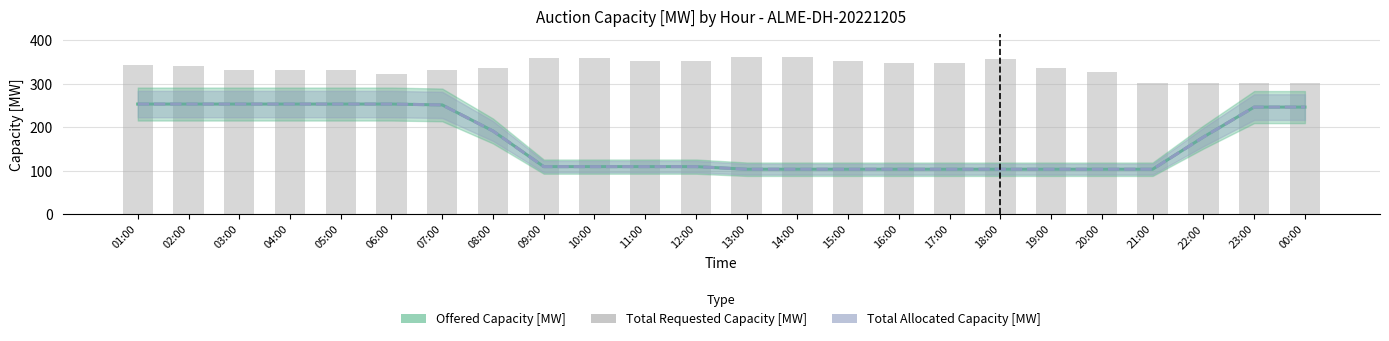

Between 06:00 and 19:00, which series saw the biggest shift?

Offered Capacity [MW]